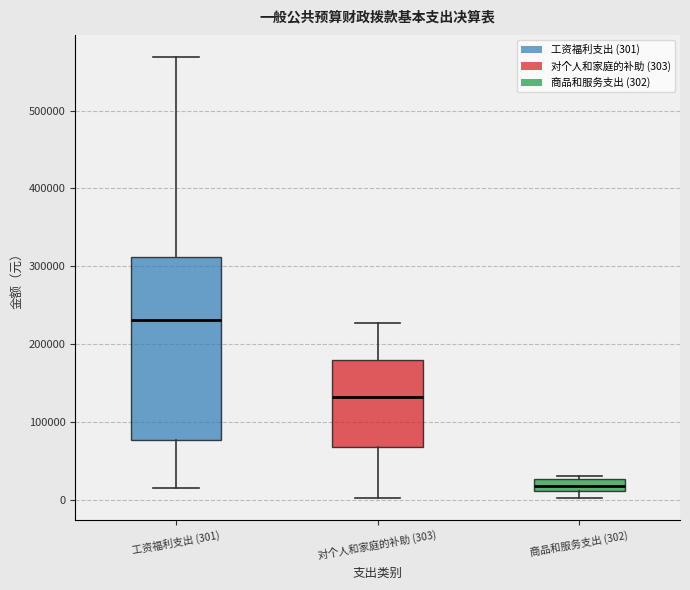

Which box has the highest median line?

工资福利支出 (301)